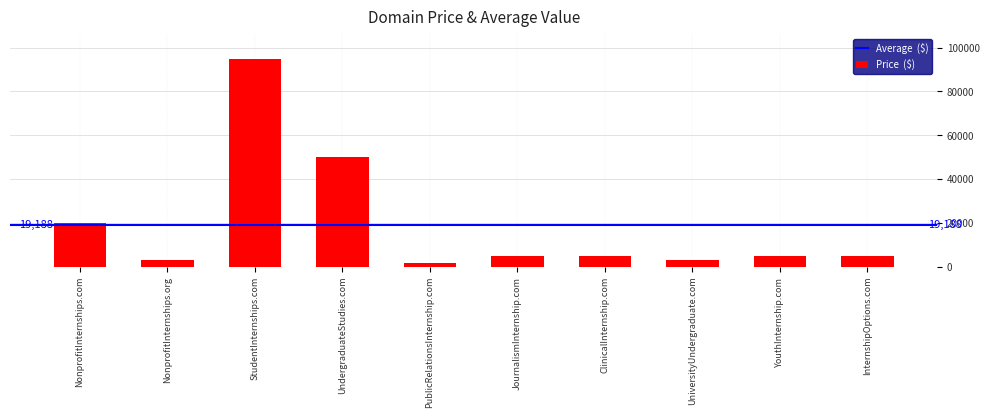

Where is the data nearest to the value 48388?

UndergraduateStudies.com